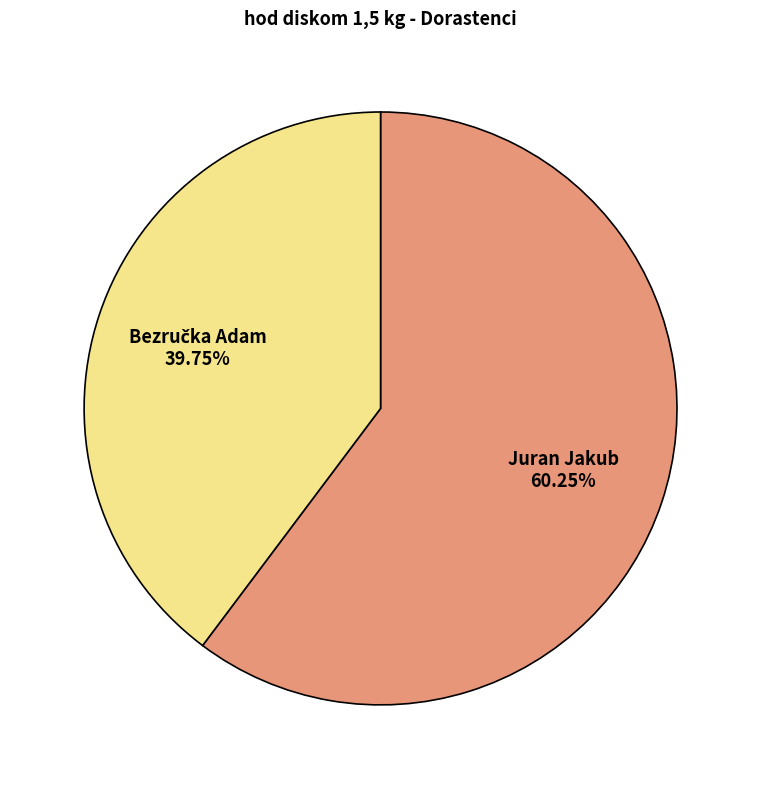

Which category accounts for the majority?

Juran Jakub